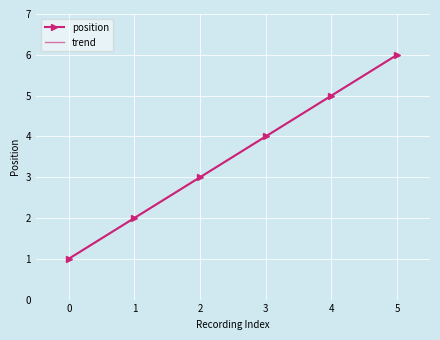

Is it true that position equals 3 at 2?

True